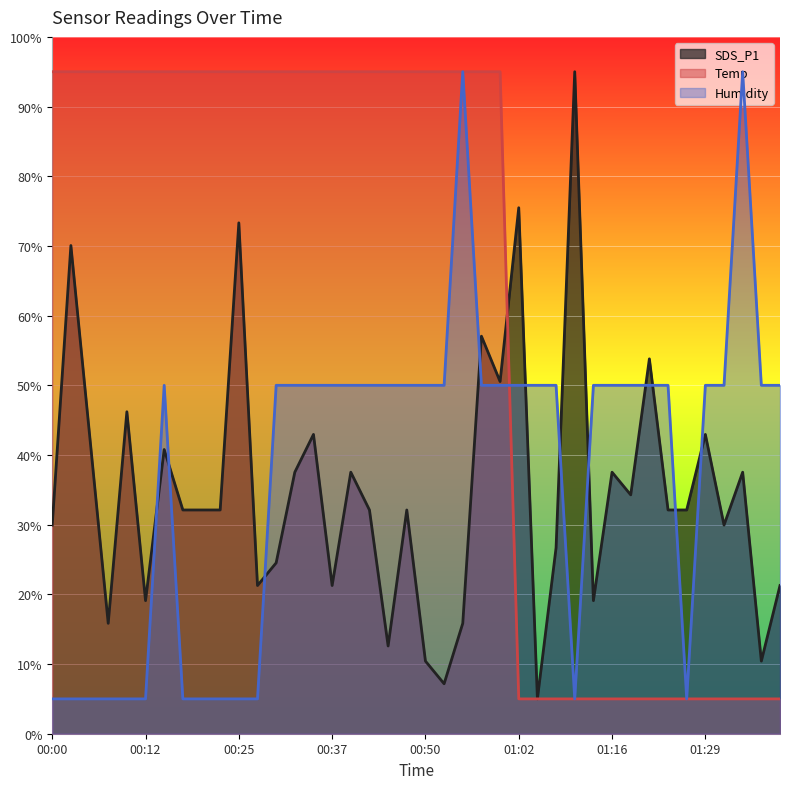

Between which two adjacent categories do Humidity and Temp first intersect?

01:00 and 01:02